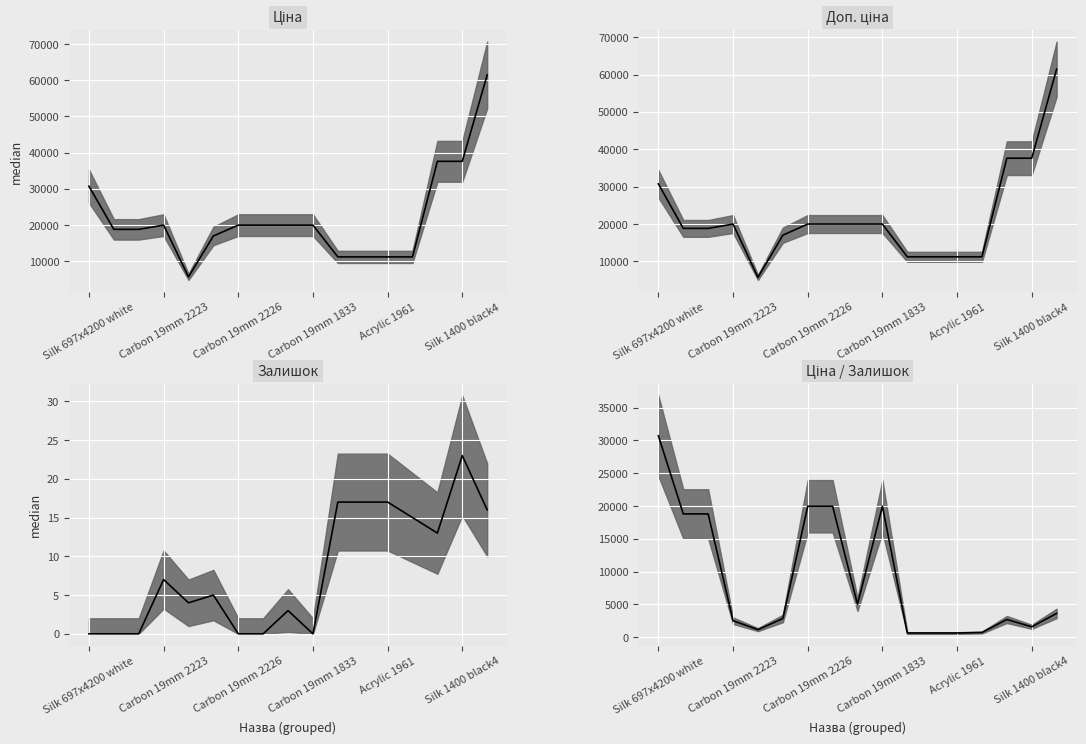

True or false: Ціна and Ціна/Залишок intersect in this chart.

False